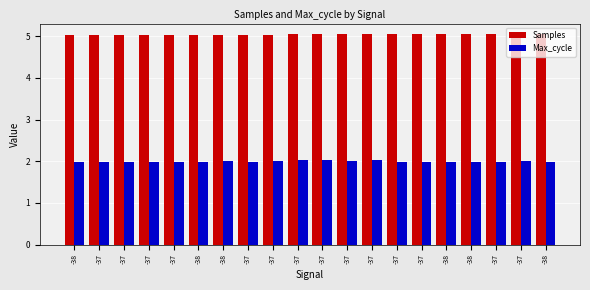

Does the chart contain stacked bars?

No